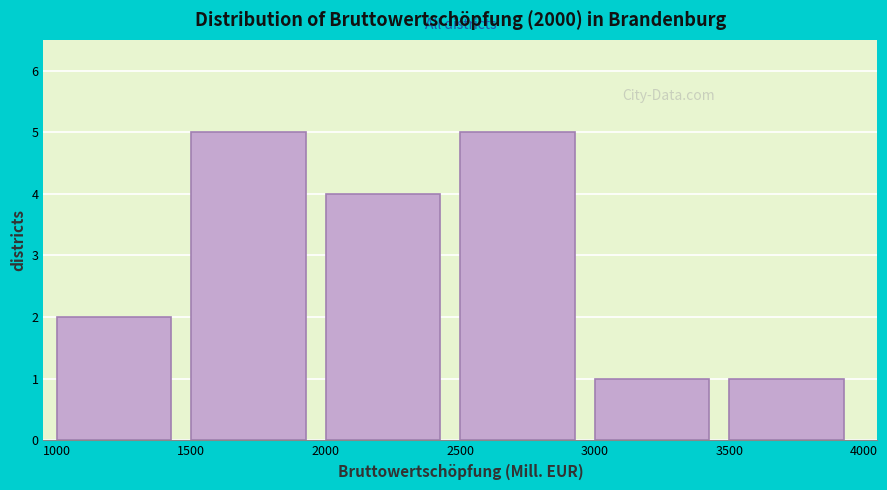

What is the height of the bar covering 1500 to 2000 on the x-axis? The values are not printed on the chart, so give them approximately, as read against the axis.

5